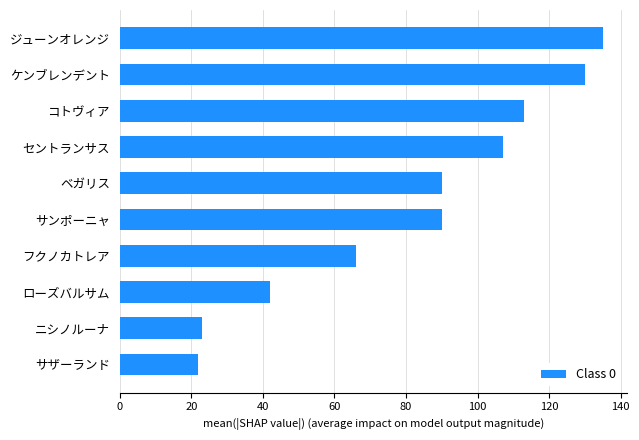

What is the difference between the maximum and second lowest values?

112